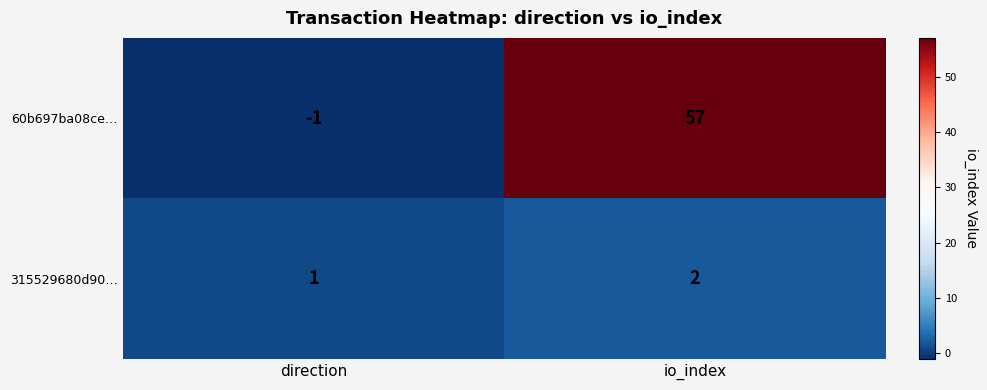

Which series has the widest spread of values?

60b697ba08ce…